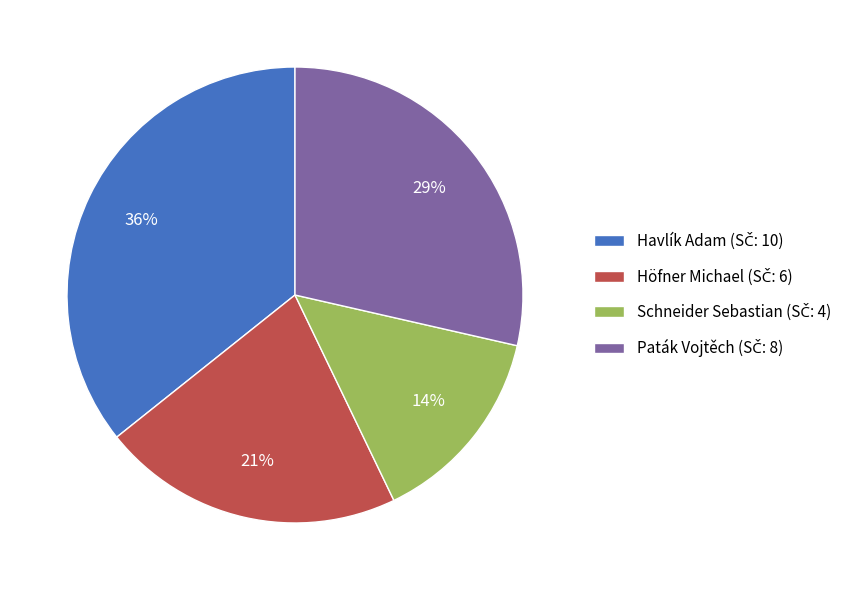

Which has a higher value, Schneider Sebastian or Havlík Adam?

Havlík Adam